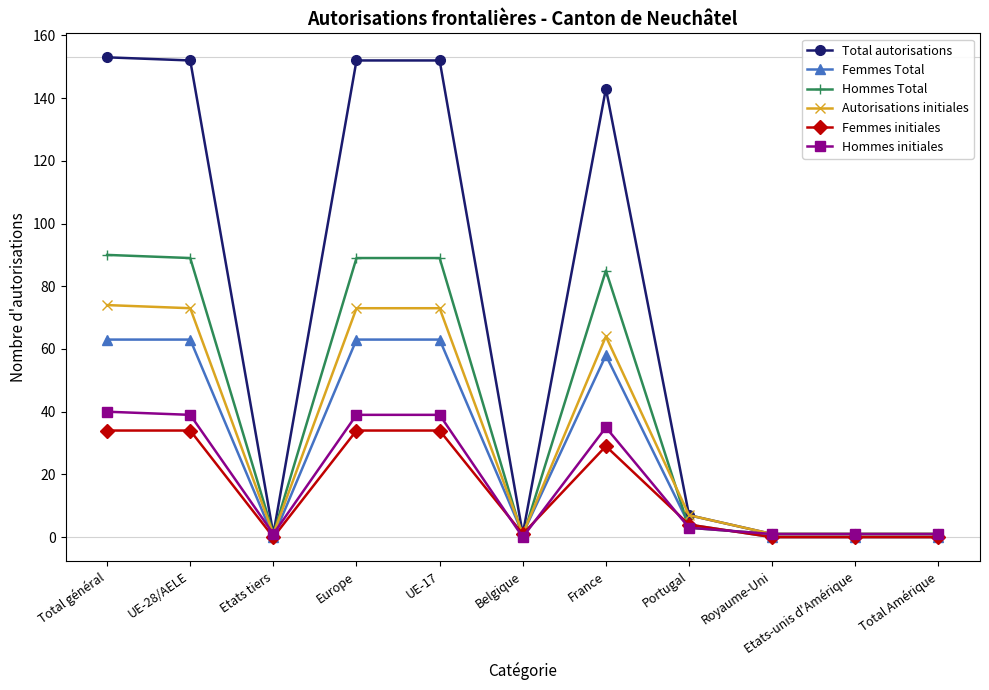

What is the value of the Autorisations initiales point at the 2nd from the left?

73